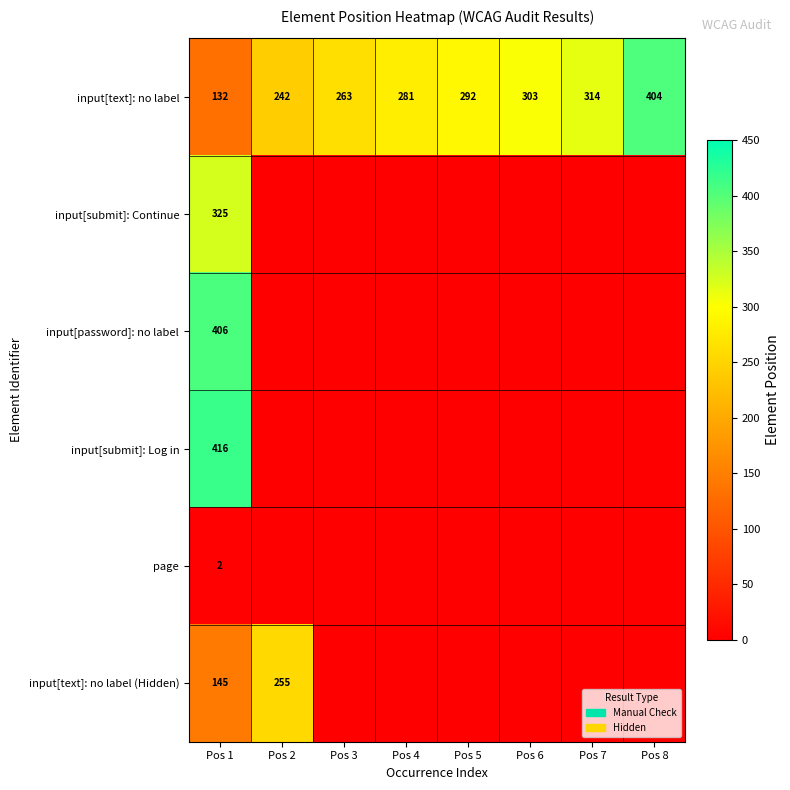

Count the number of data series in this chart.

6